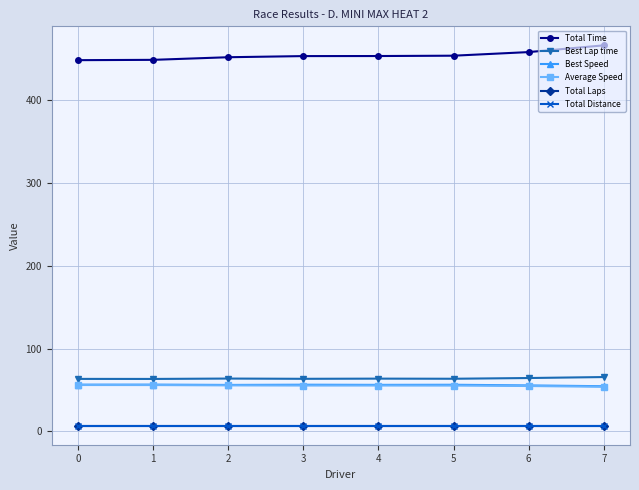

Does the chart display data point markers on the line(s)?

Yes